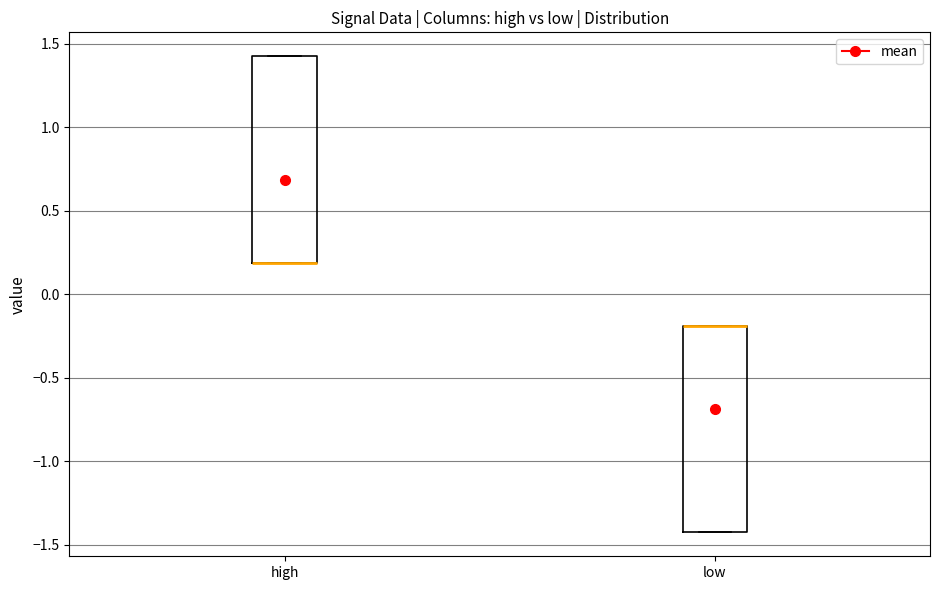

Where is the upper edge of the box for high on the y-axis? The values are not printed on the chart, so give them approximately, as read against the axis.

1.45